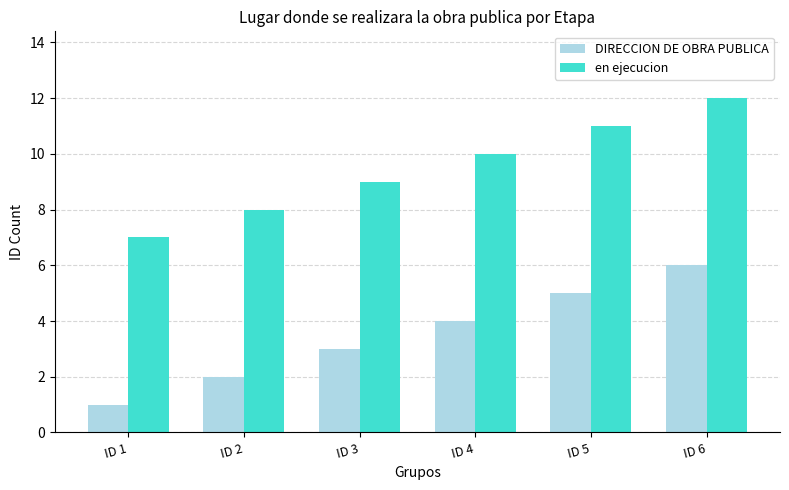

List the labels in order of en ejecucion value, smallest first.

ID 1, ID 2, ID 3, ID 4, ID 5, ID 6